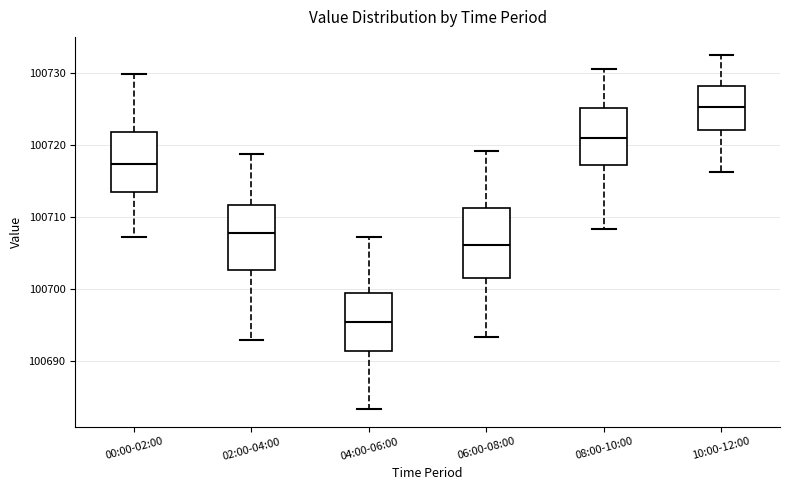

Which box's median line is the lowest?

04:00-06:00